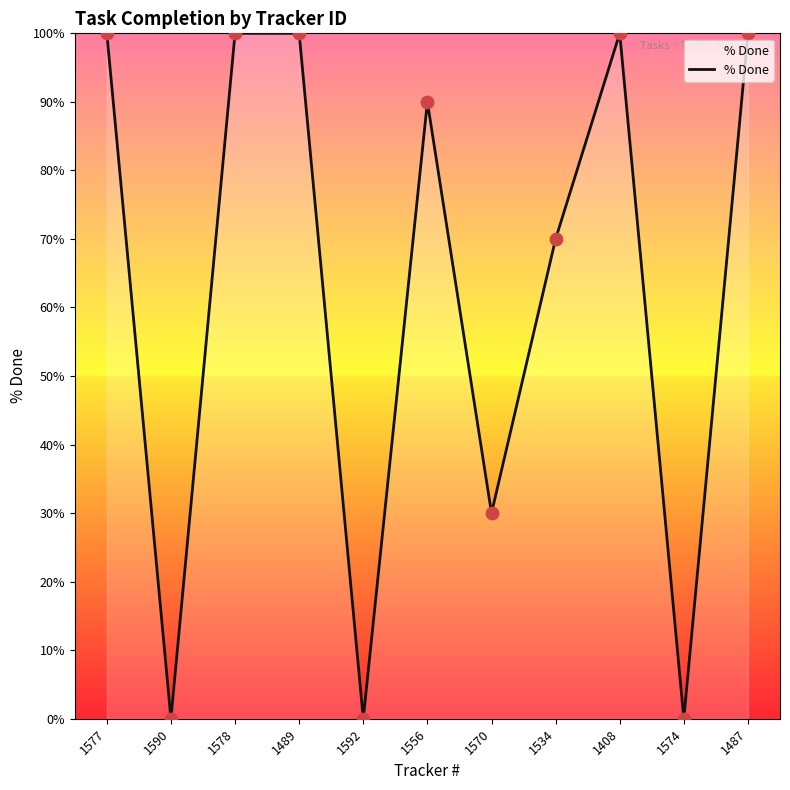

What is the change in value from 1590 to 1578?

+100